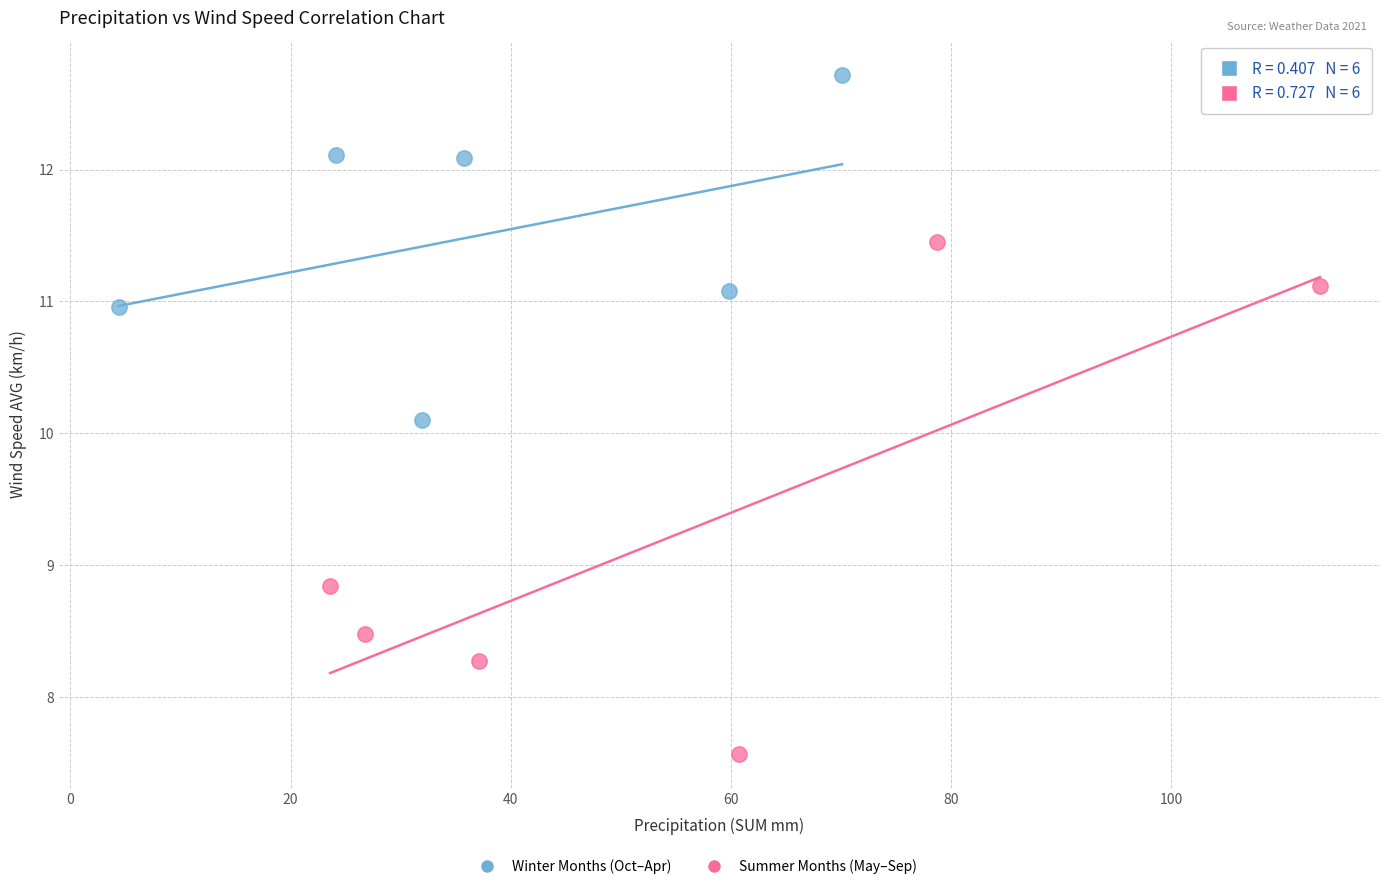

Which series has the largest Y range (max minus min)?

Summer Months (May–Sep)